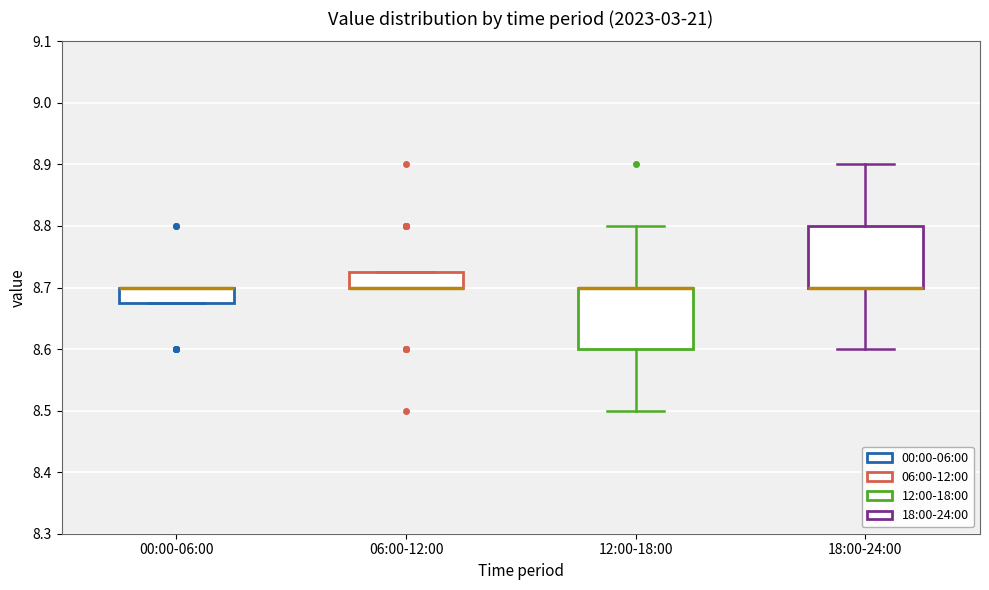

Reading left to right, transcribe this box plot: for each box, give where its median line is, the range the box spans, and where its two whiskers end, as read against the y-axis. The values are not printed on the chart, so give them approximately, as read against the axis.

00:00-06:00: median 8.70 (drawn on the box's upper edge), box 8.68 to 8.70, whiskers 8.68 to 8.70
06:00-12:00: median 8.70 (drawn on the box's lower edge), box 8.70 to 8.73, whiskers 8.70 to 8.73
12:00-18:00: median 8.70 (drawn on the box's upper edge), box 8.60 to 8.70, whiskers 8.50 to 8.80
18:00-24:00: median 8.70 (drawn on the box's lower edge), box 8.70 to 8.80, whiskers 8.60 to 8.90